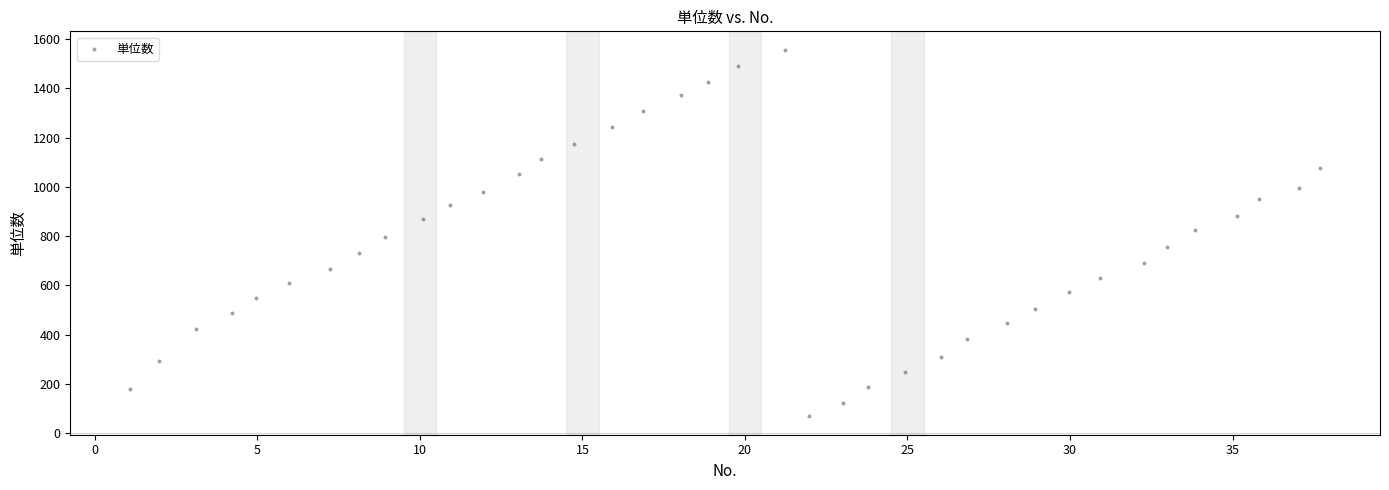

What is the range of Y values (max minus min)?

1489.8